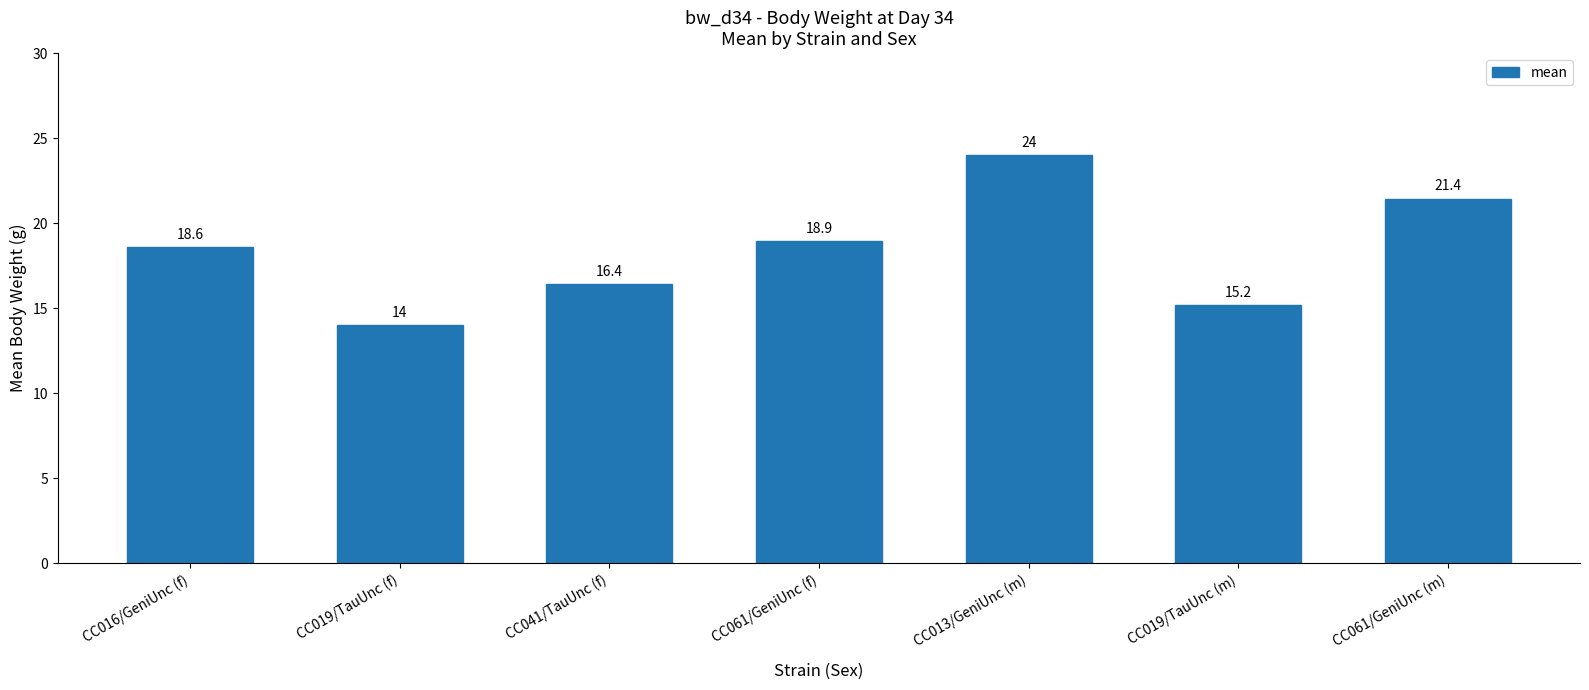

How many bars are there in total?

7